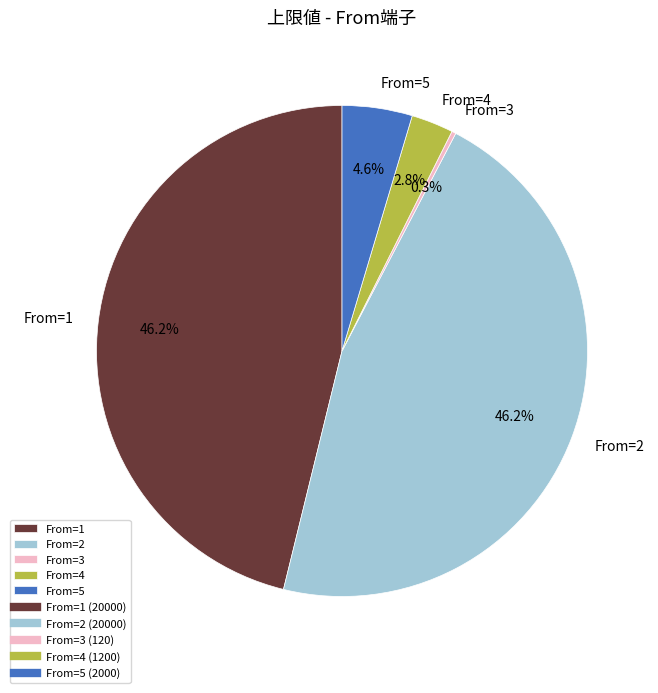

Do From=5 and From=2 together represent more than half of the pie?

Yes